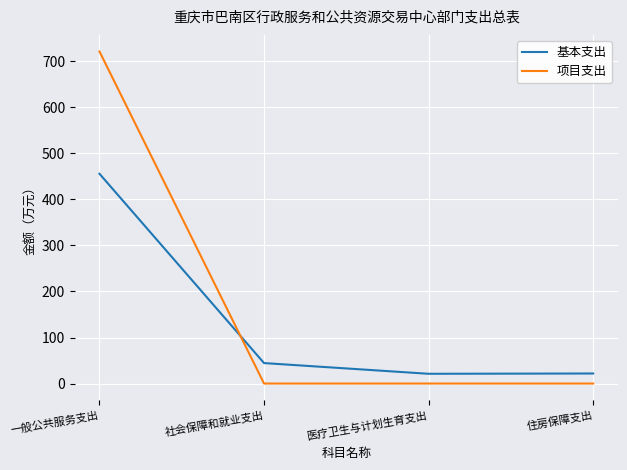

At which category is the sum across all series the highest?

一般公共服务支出